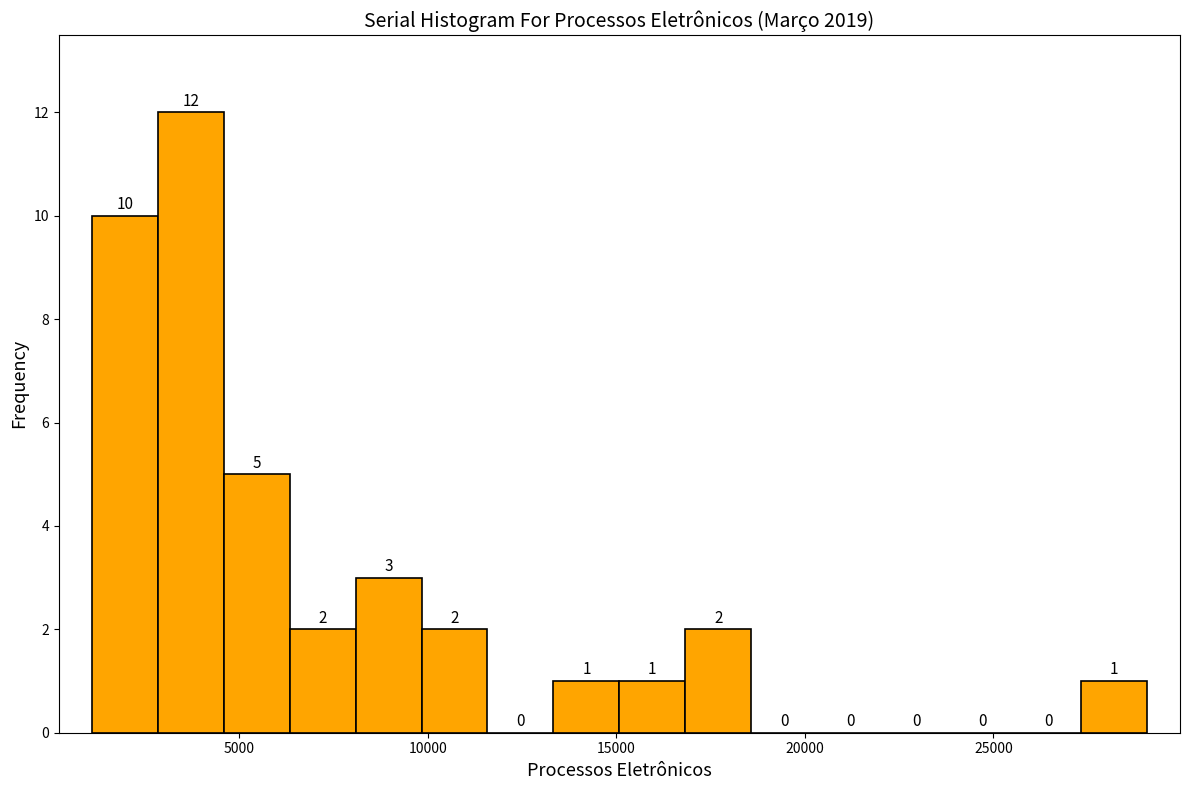

Around what value on the x-axis is the tallest bar? Give the approximate position of its centre, as read against the axis.

3500